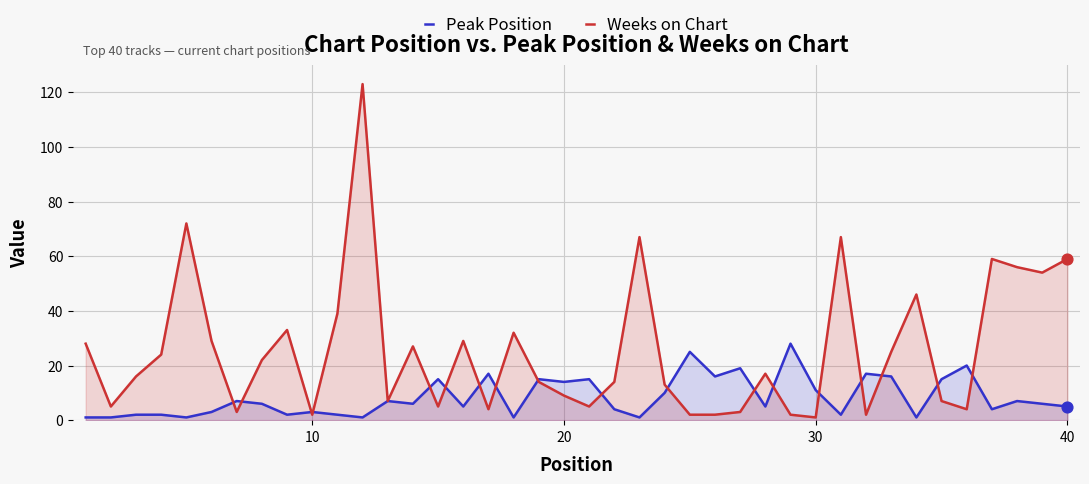

What are all the series names shown in the legend?

Peak Position, Weeks on Chart